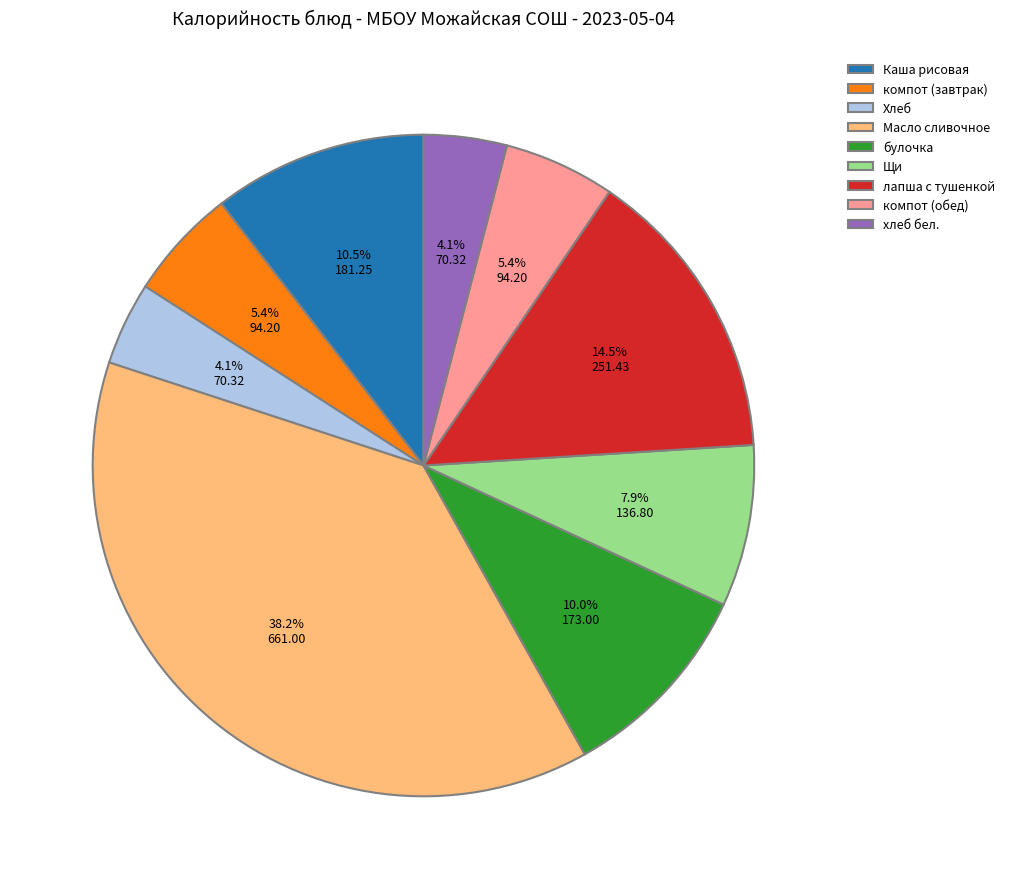

Is the sum of компот (обед) and лапша с тушенкой greater than half?

No